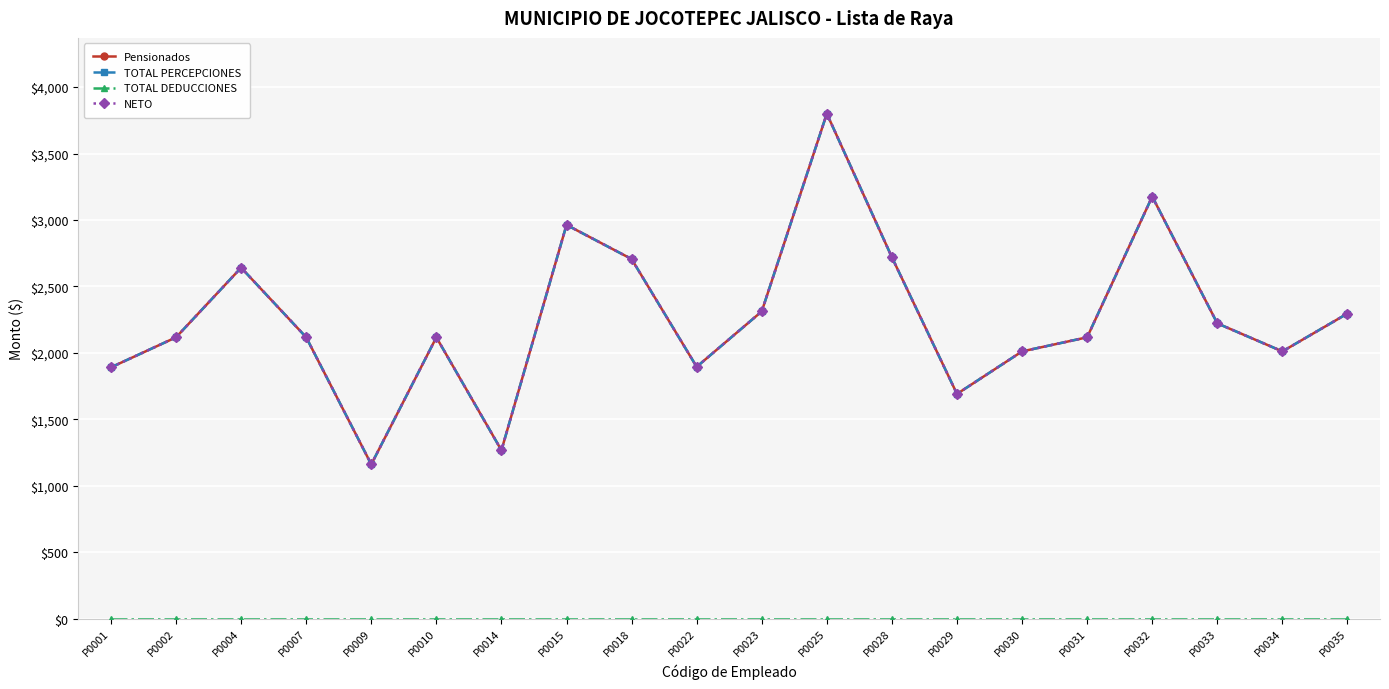

Which series has the largest range (max minus min)?

Pensionados